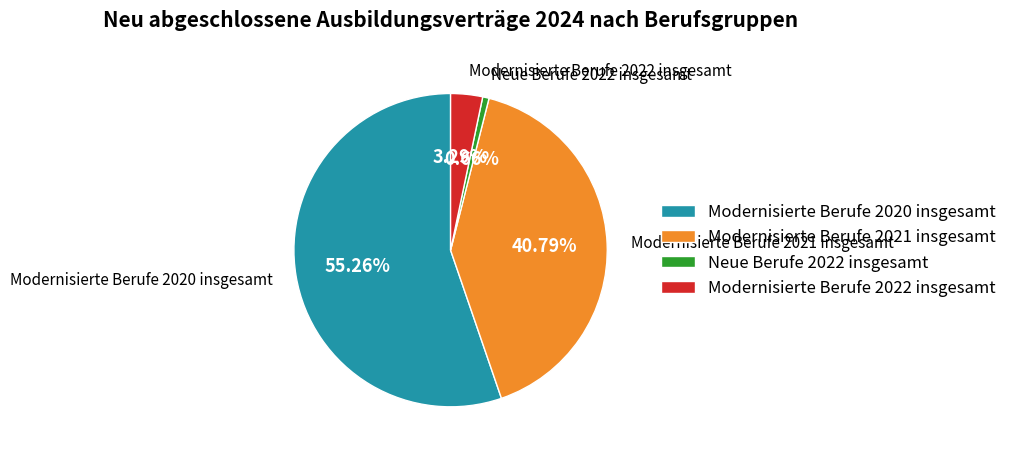

Rank the categories by value from highest to lowest.

Modernisierte Berufe 2020 insgesamt, Modernisierte Berufe 2021 insgesamt, Modernisierte Berufe 2022 insgesamt, Neue Berufe 2022 insgesamt